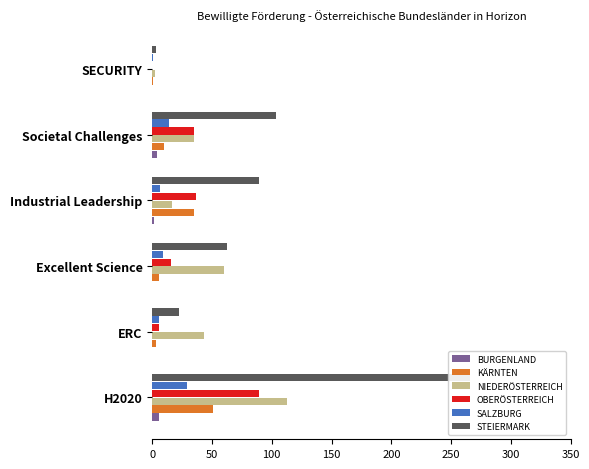

Which series changed the most between 0 and 250?

STEIERMARK